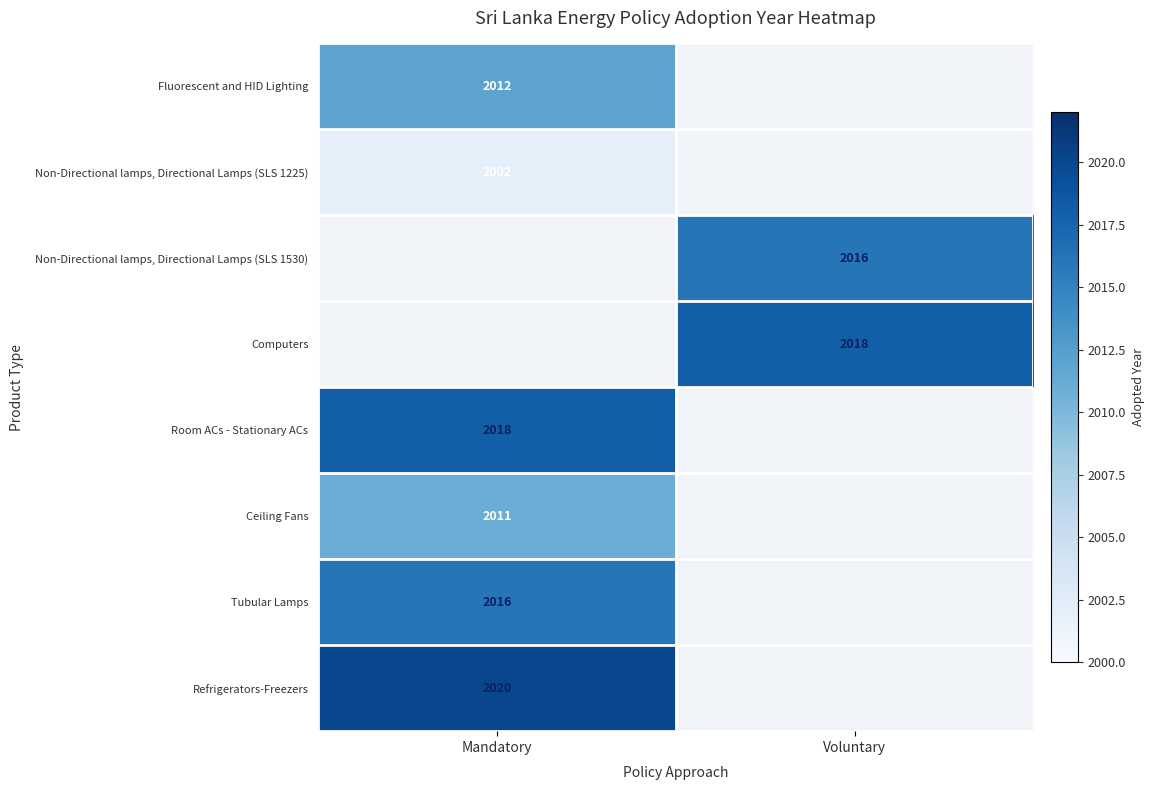

Between Mandatory and Voluntary, which is larger?

Voluntary